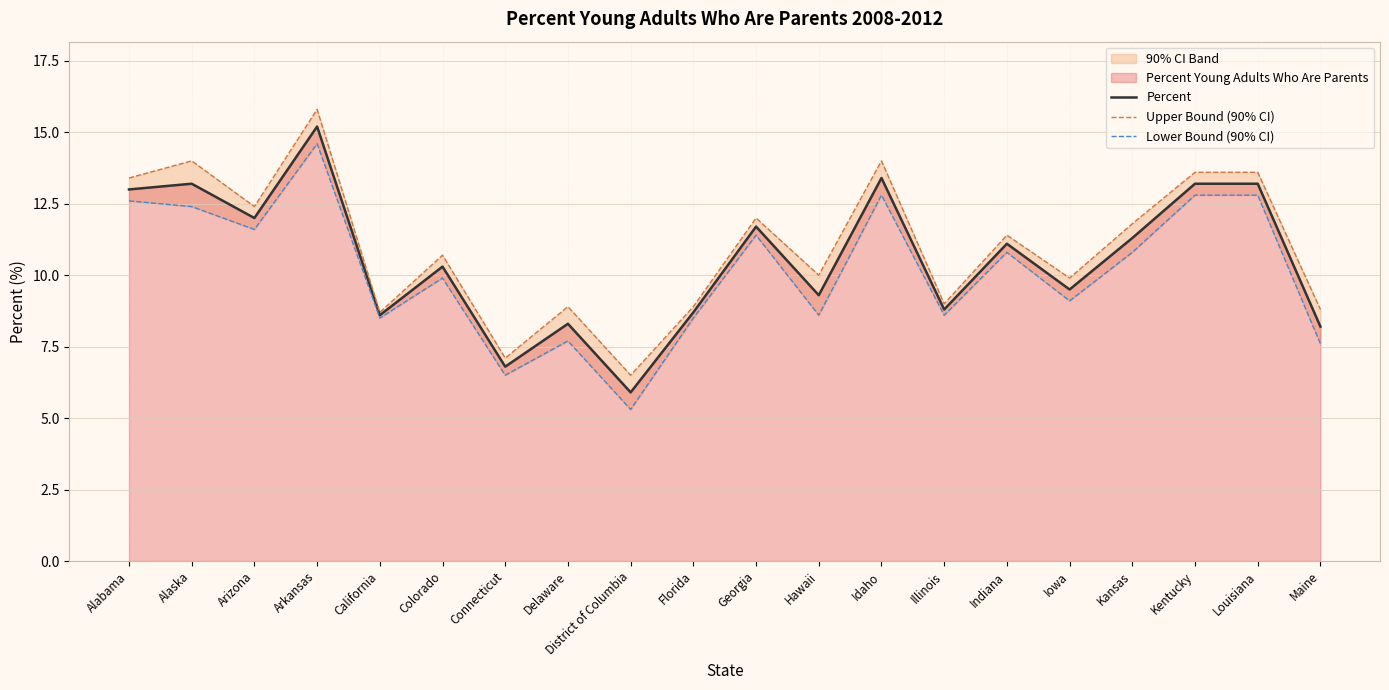

The Lower Bound (90% CI) series shows 9.5 at Connecticut. True or false?

False